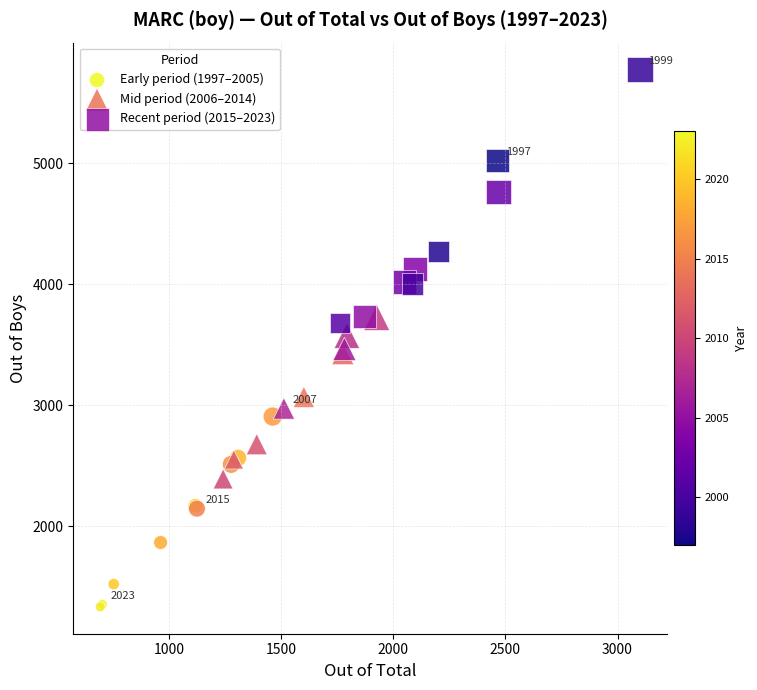

Which series reaches the maximum Y coordinate?

Recent period (2015–2023)